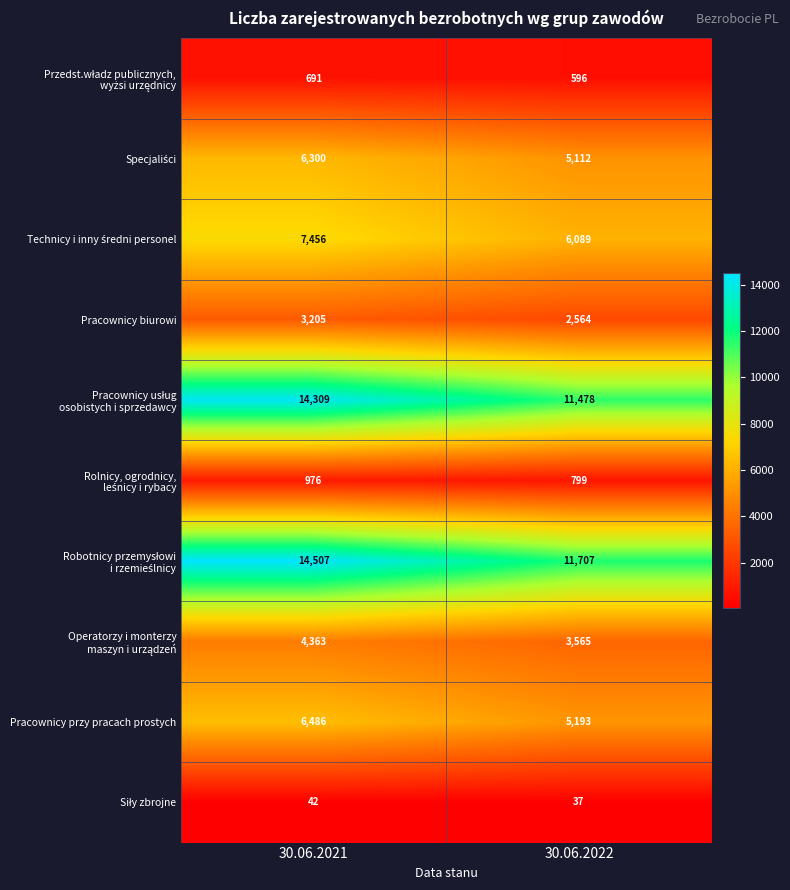

What is the smallest value displayed?

37